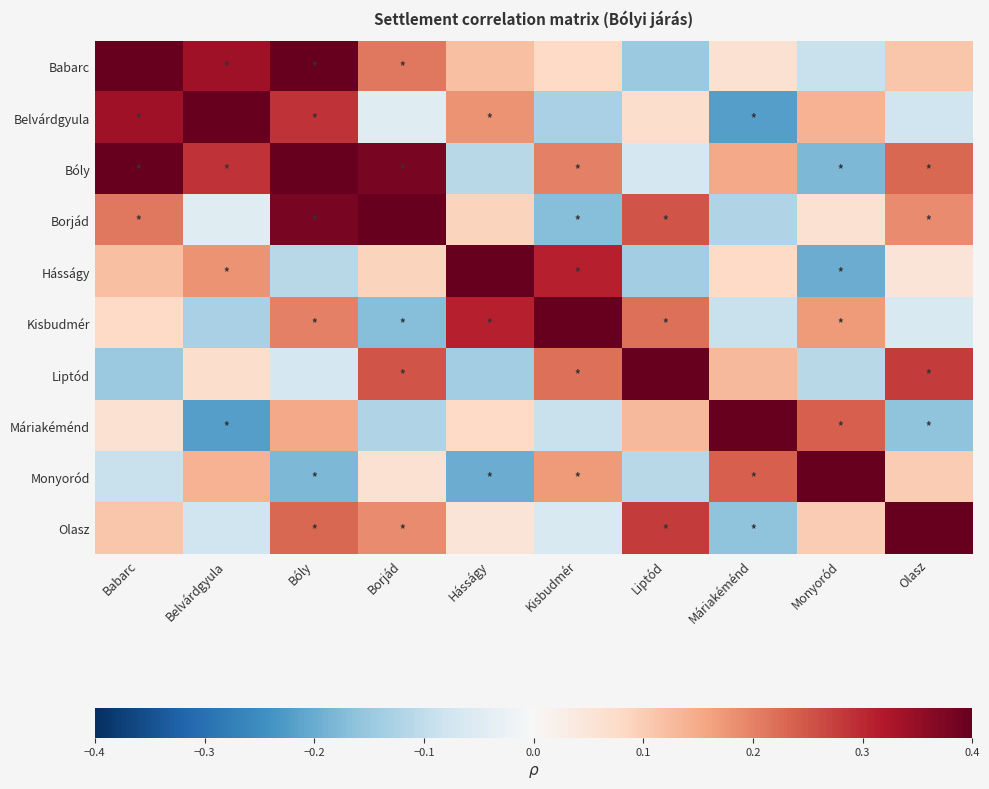

Reading left to right, list all the values displayed in this chart.

Babarc: Babarc=1.0	Belvárdgyula=0.3	Bóly=0.5	Borjád=0.2	Hásságy=0.1	Kisbudmér=0.1	Liptód=-0.1	Máriakéménd=0.1	Monyoród=-0.1	Olasz=0.1
Belvárdgyula: Babarc=0.3	Belvárdgyula=1.0	Bóly=0.3	Borjád=-0.1	Hásságy=0.2	Kisbudmér=-0.1	Liptód=0.1	Máriakéménd=-0.2	Monyoród=0.1	Olasz=-0.1
Bóly: Babarc=0.5	Belvárdgyula=0.3	Bóly=1.0	Borjád=0.4	Hásságy=-0.1	Kisbudmér=0.2	Liptód=-0.1	Máriakéménd=0.1	Monyoród=-0.2	Olasz=0.2
Borjád: Babarc=0.2	Belvárdgyula=-0.1	Bóly=0.4	Borjád=1.0	Hásságy=0.1	Kisbudmér=-0.2	Liptód=0.2	Máriakéménd=-0.1	Monyoród=0.1	Olasz=0.2
Hásságy: Babarc=0.1	Belvárdgyula=0.2	Bóly=-0.1	Borjád=0.1	Hásságy=1.0	Kisbudmér=0.3	Liptód=-0.1	Máriakéménd=0.1	Monyoród=-0.2	Olasz=0.1
Kisbudmér: Babarc=0.1	Belvárdgyula=-0.1	Bóly=0.2	Borjád=-0.2	Hásságy=0.3	Kisbudmér=1.0	Liptód=0.2	Máriakéménd=-0.1	Monyoród=0.2	Olasz=-0.1
Liptód: Babarc=-0.1	Belvárdgyula=0.1	Bóly=-0.1	Borjád=0.2	Hásságy=-0.1	Kisbudmér=0.2	Liptód=1.0	Máriakéménd=0.1	Monyoród=-0.1	Olasz=0.3
Máriakéménd: Babarc=0.1	Belvárdgyula=-0.2	Bóly=0.1	Borjád=-0.1	Hásságy=0.1	Kisbudmér=-0.1	Liptód=0.1	Máriakéménd=1.0	Monyoród=0.2	Olasz=-0.2
Monyoród: Babarc=-0.1	Belvárdgyula=0.1	Bóly=-0.2	Borjád=0.1	Hásságy=-0.2	Kisbudmér=0.2	Liptód=-0.1	Máriakéménd=0.2	Monyoród=1.0	Olasz=0.1
Olasz: Babarc=0.1	Belvárdgyula=-0.1	Bóly=0.2	Borjád=0.2	Hásságy=0.1	Kisbudmér=-0.1	Liptód=0.3	Máriakéménd=-0.2	Monyoród=0.1	Olasz=1.0